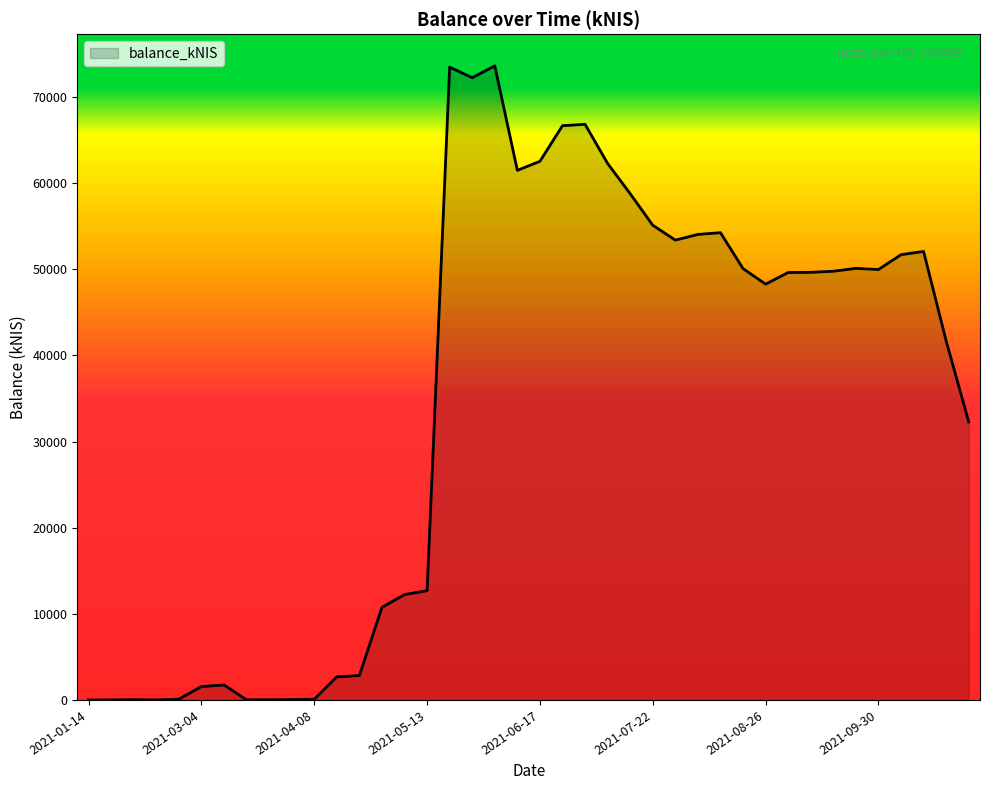

True or false: there are more than 0 points higher than both neighbors.

True